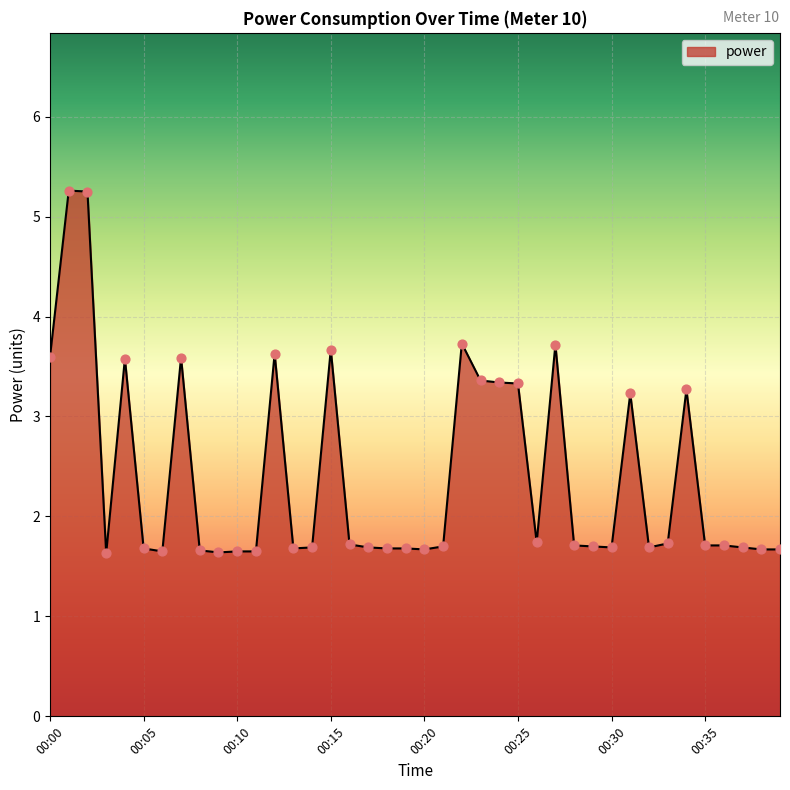

What is the maximum value shown in the chart?

5.3